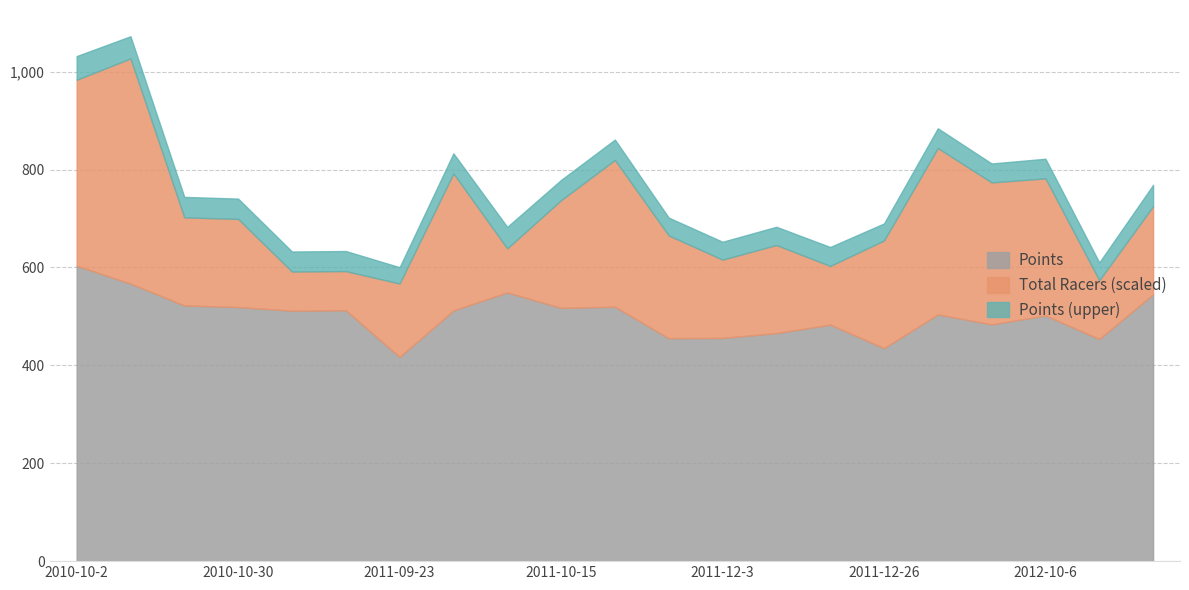

At which label does Total Racers first exceed 18?

2010-10-2